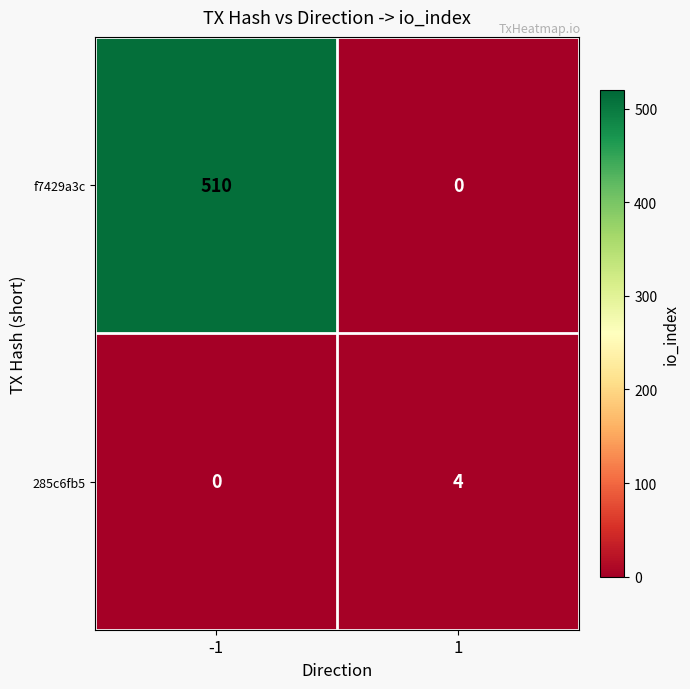

Reading left to right, list all the values displayed in this chart.

f7429a3c: 510	0
285c6fb5: 0	4